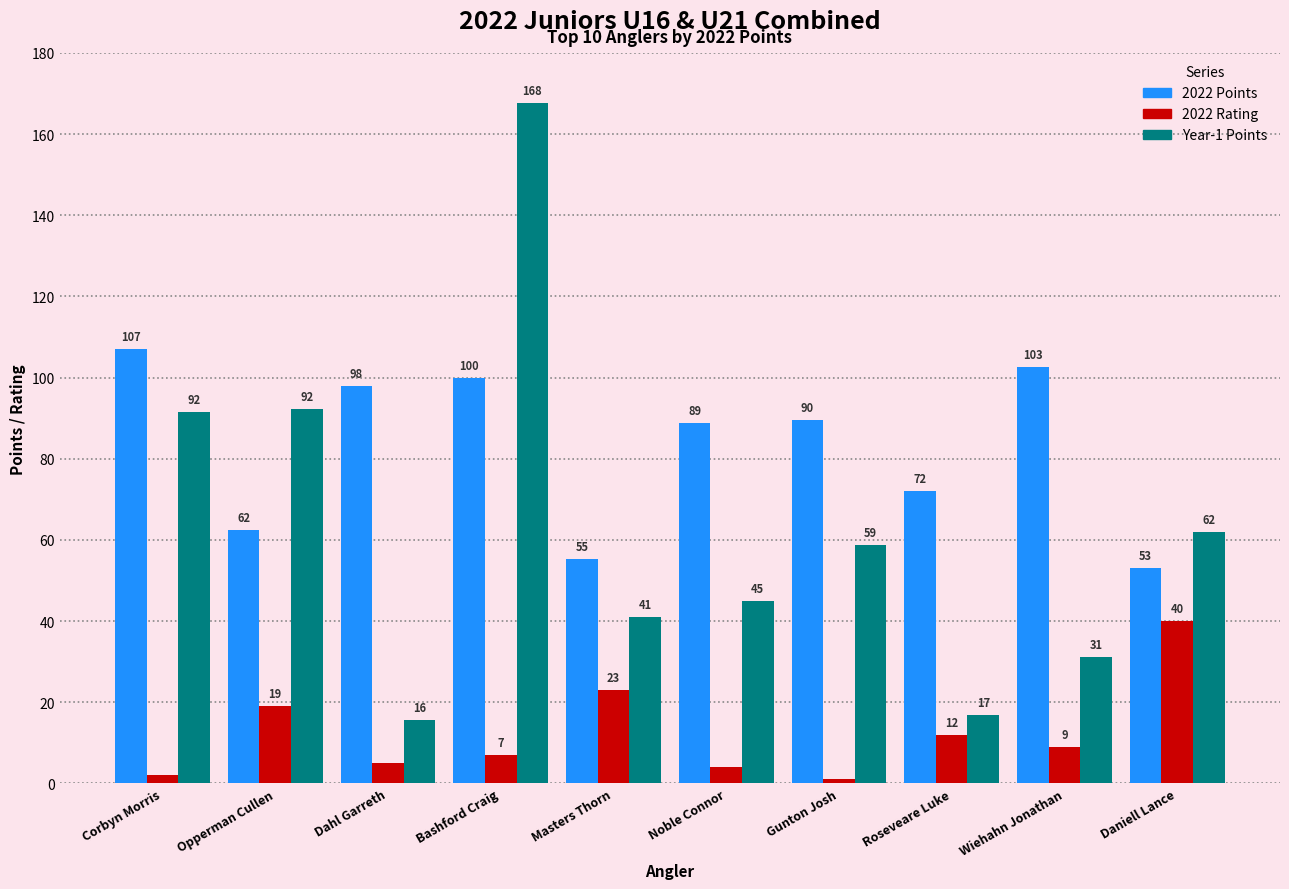

At which label does Year-1 Points first exceed 58?

Corbyn Morris